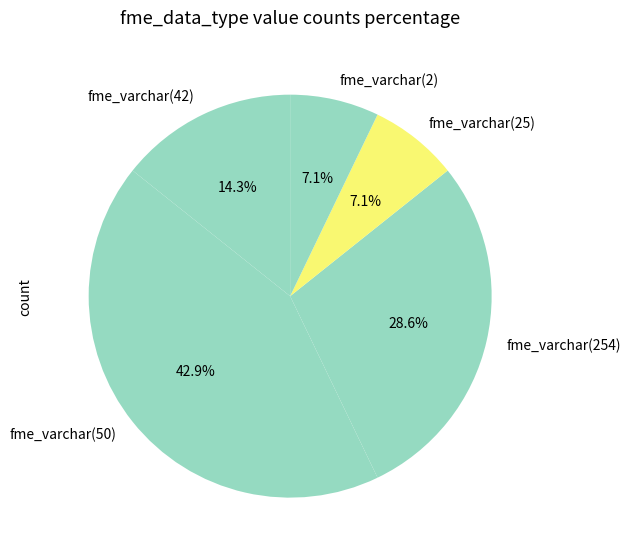

Approximately how many times larger is the value at fme_varchar(50) compared to fme_varchar(2)?

6.0